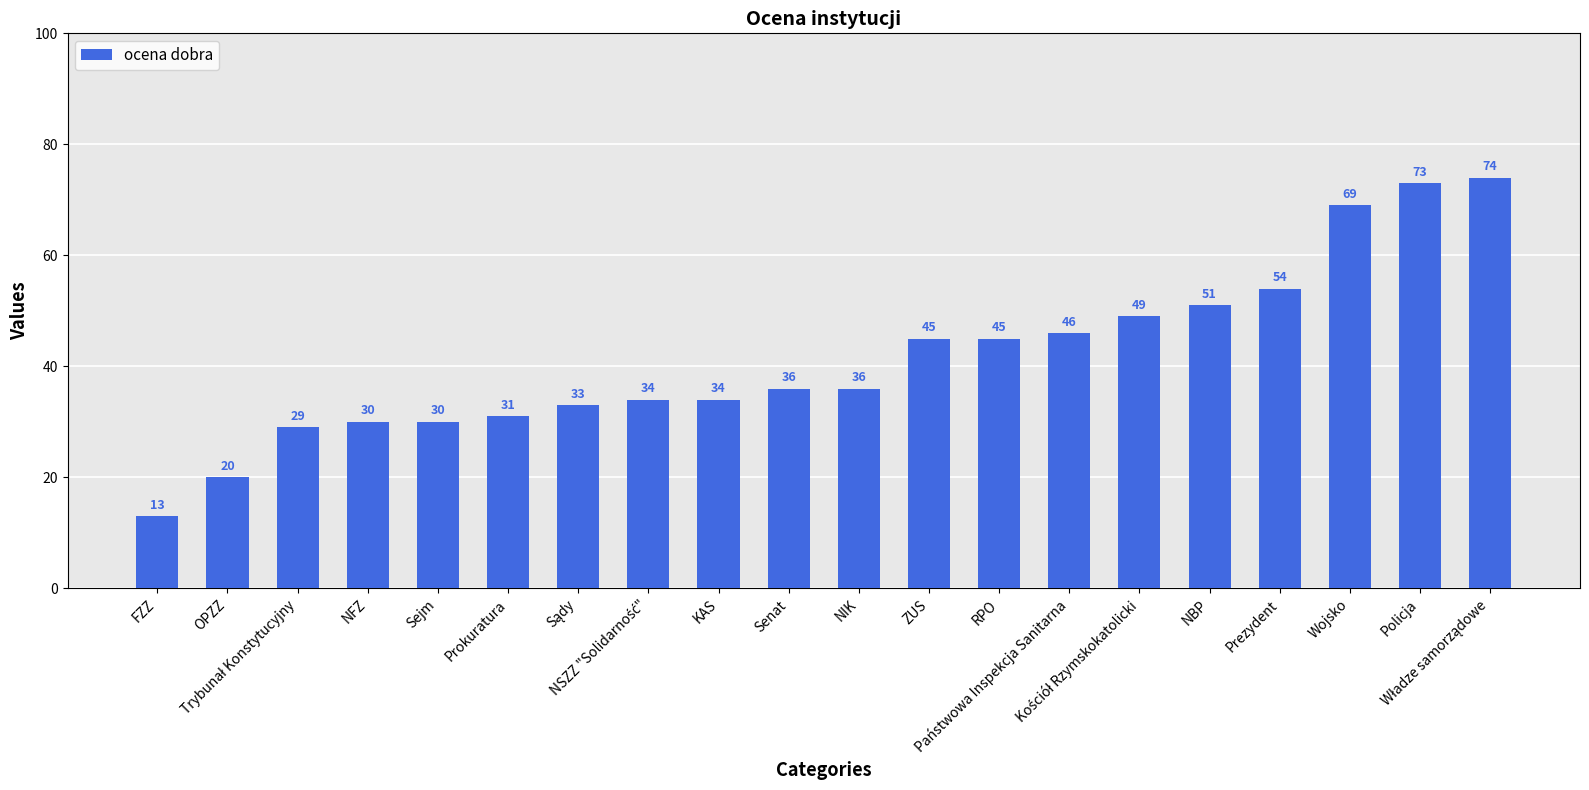

What is the value of the 18th bar from the left?

69